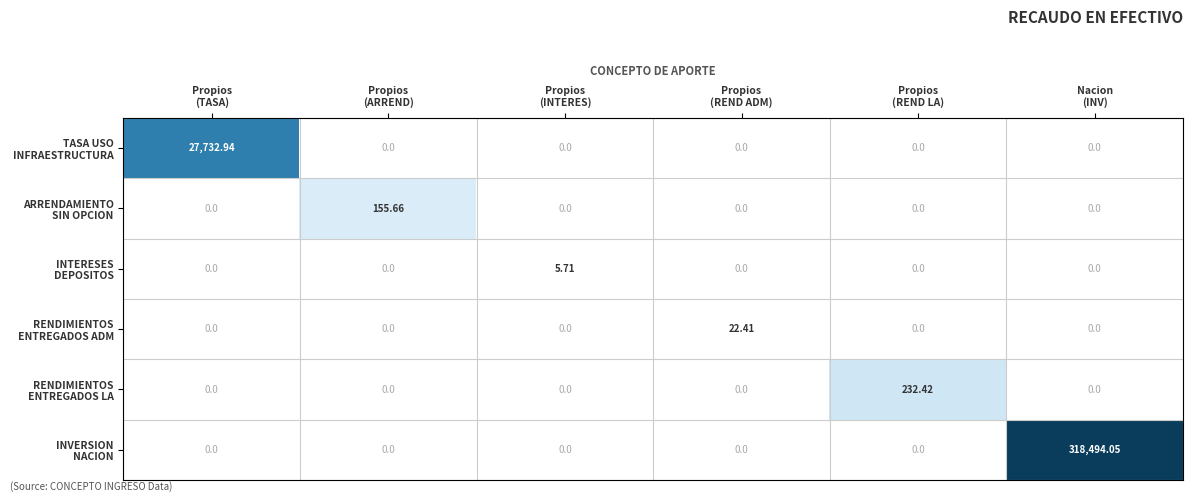

How many categories are shown in the chart?

6